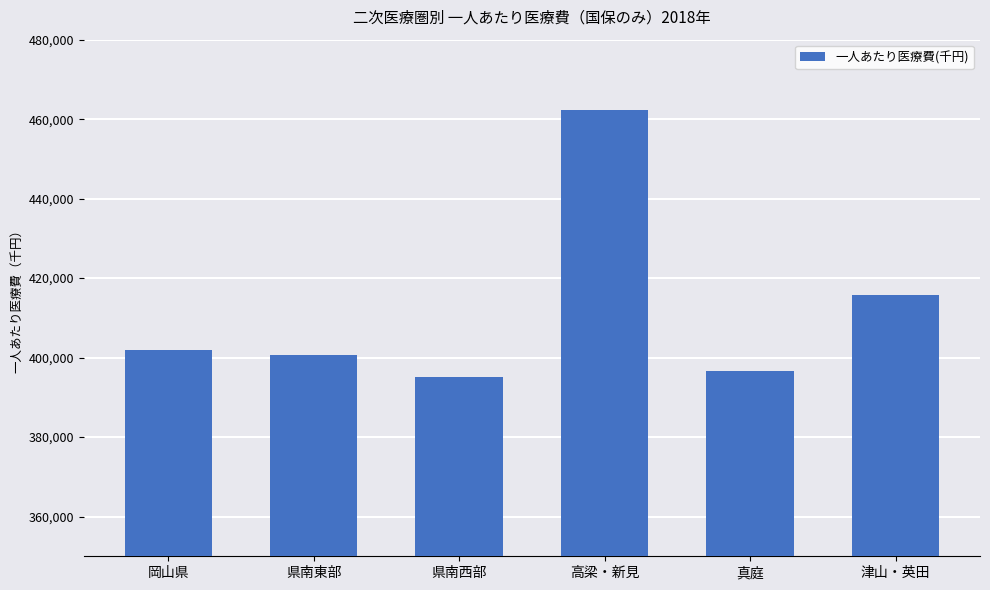

Reading left to right, extract all data points from this chart.

401892.7	400699.9	395186.5	462257.9	396712.1	415704.2